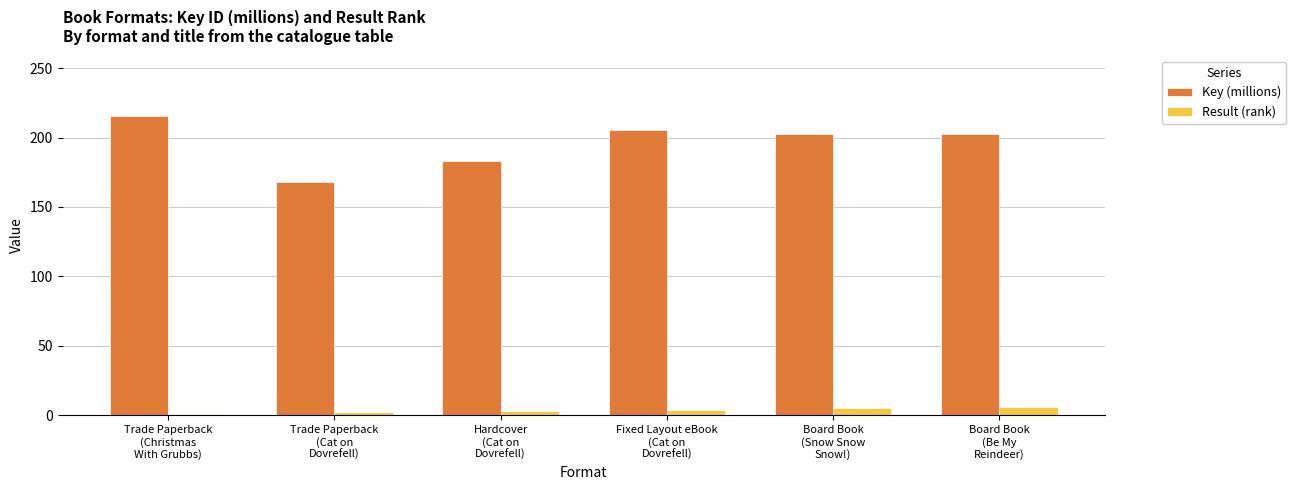

What is the difference between the highest and lowest values at Hardcover
(Cat on
Dovrefell)?

180.0